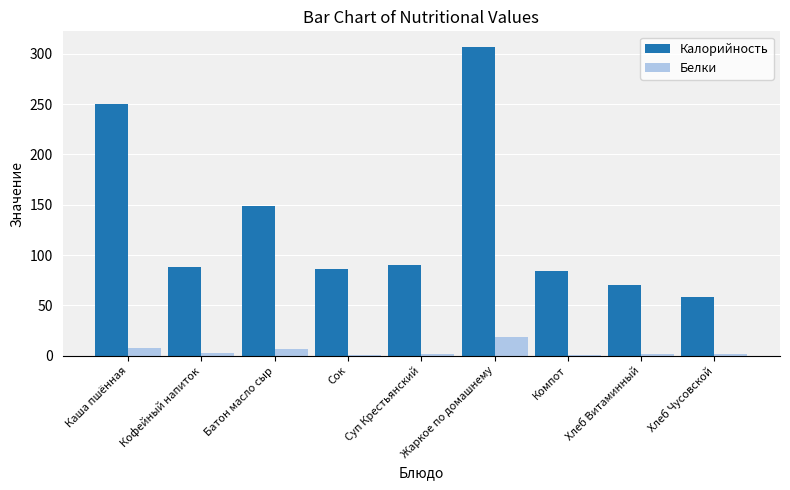

List the series in order of their overall mean, highest first.

Калорийность, Белки